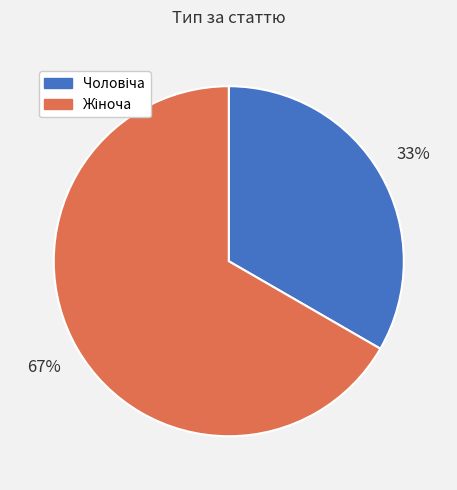

Is there a majority slice in this chart?

Yes